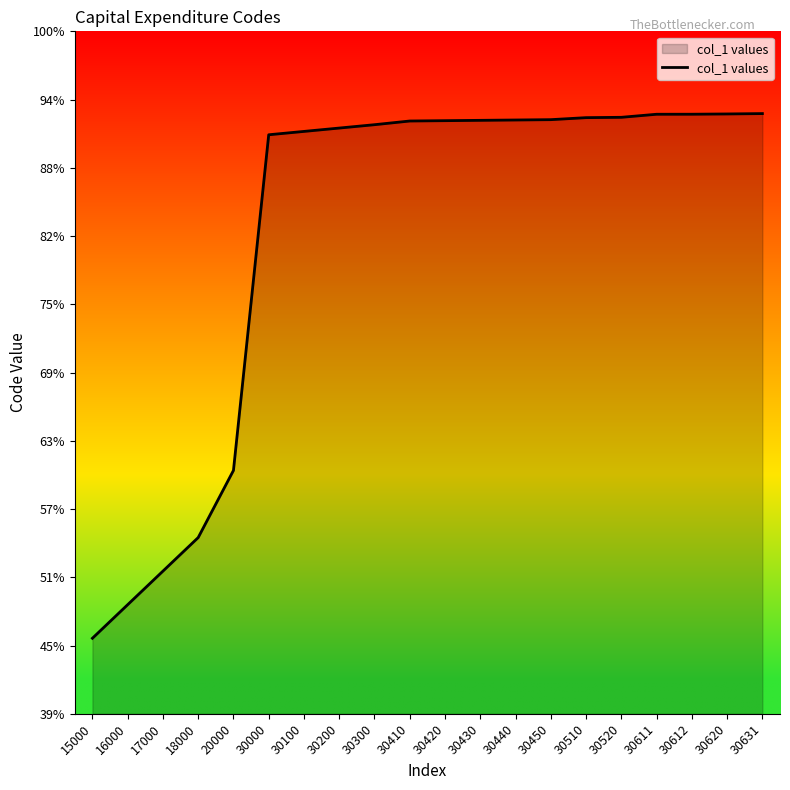

Does the chart display data point markers on the line(s)?

No